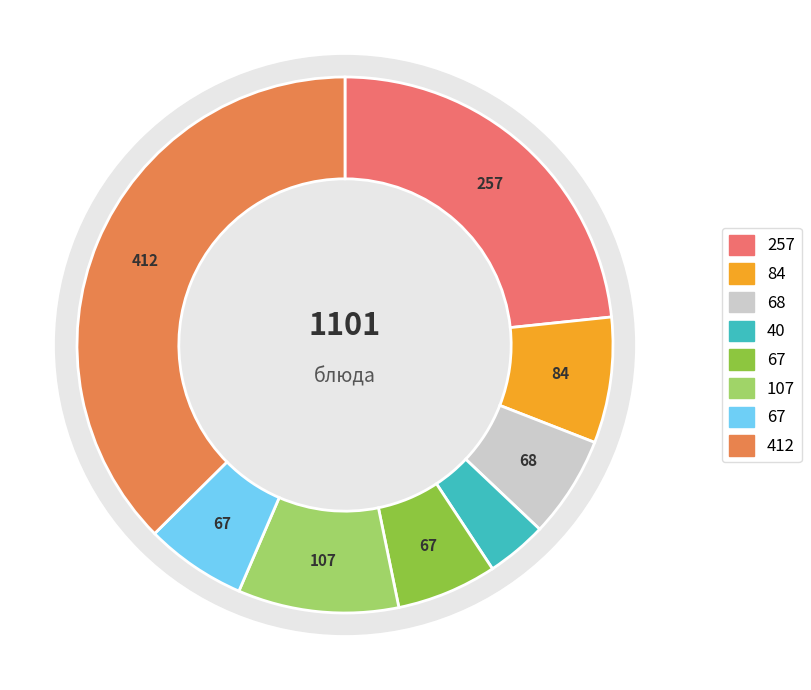

To the nearest percent, what is the difference between the largest and smallest slice percentages?

34%